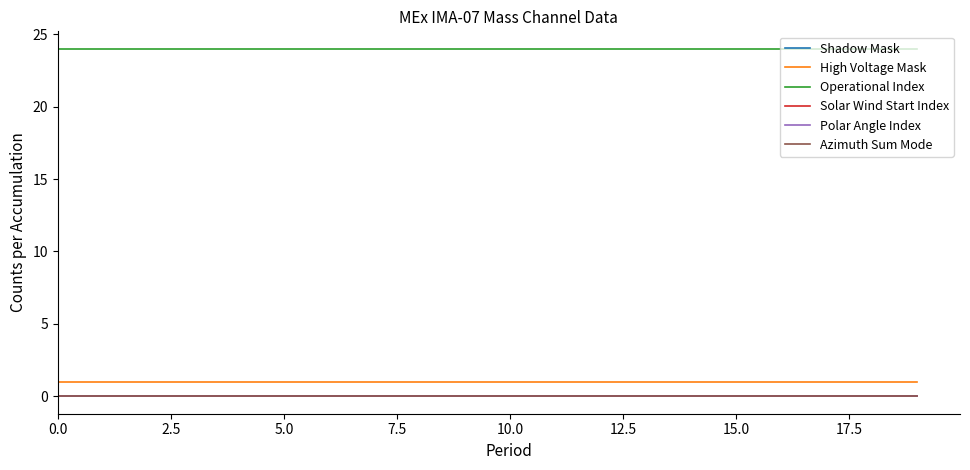

How many lines are shown in the chart?

6